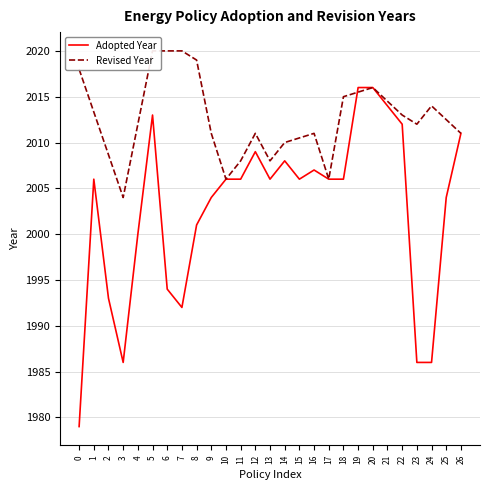

The value of Adopted Year at 2 is 933. True or false?

False